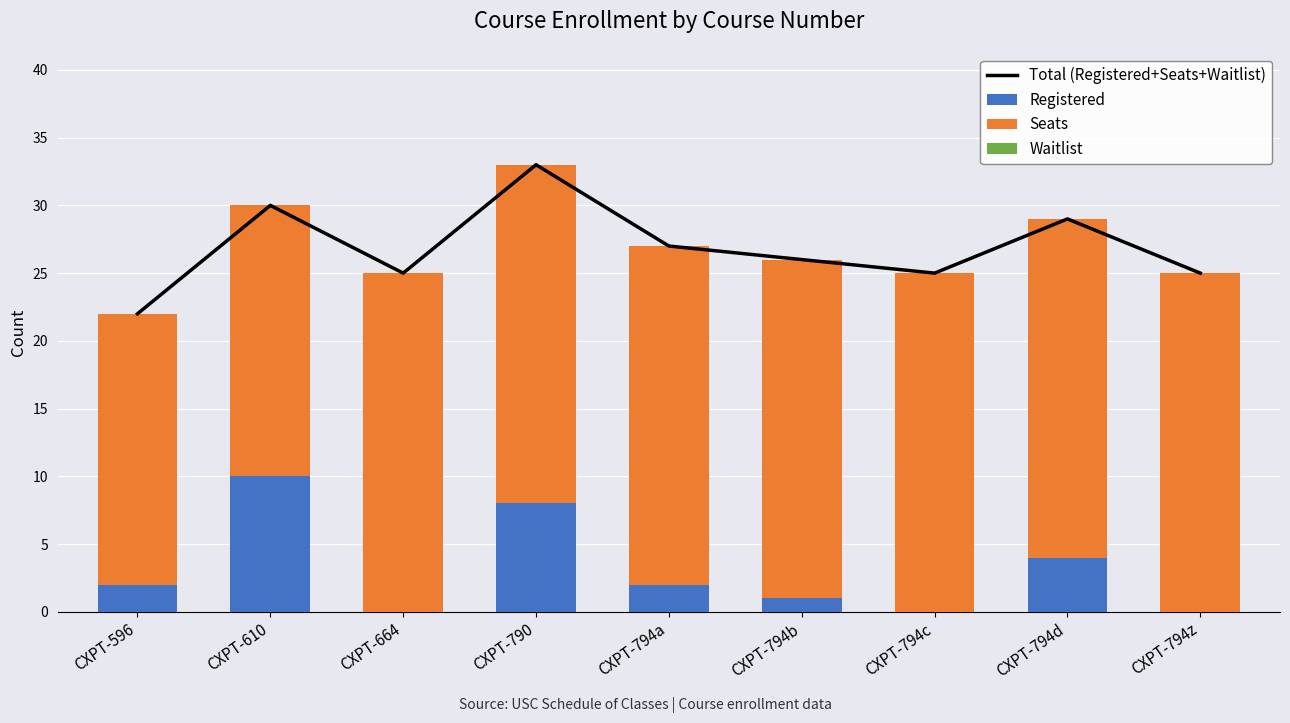

List the series in order of their peak value, lowest first.

Waitlist, Registered, Seats, Total (Registered+Seats+Waitlist)